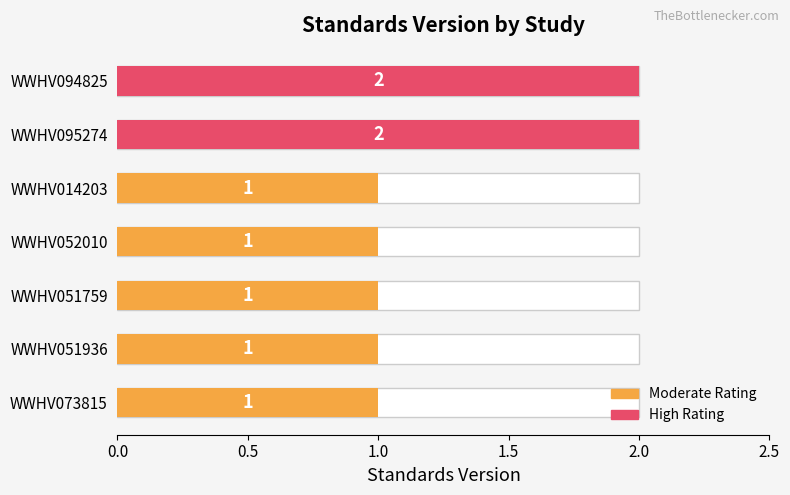

Reading left to right, list all the values displayed in this chart.

1	1	1	1	1	2	2